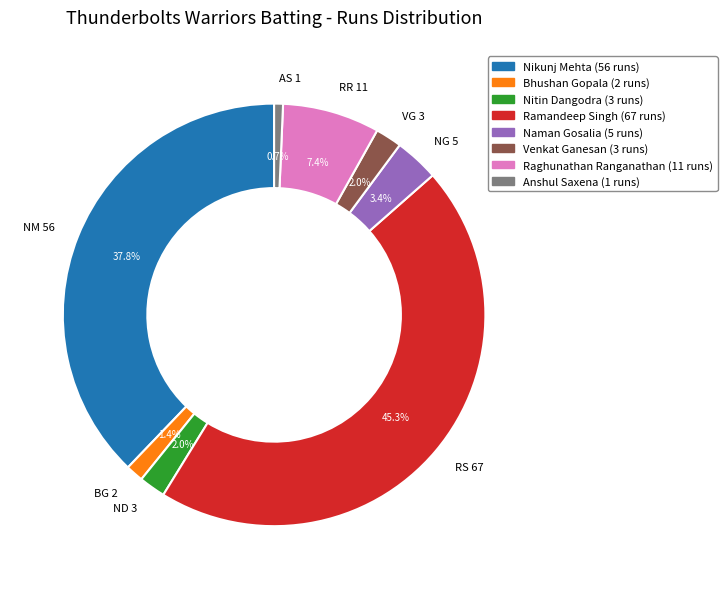

Is there a majority slice in this chart?

No